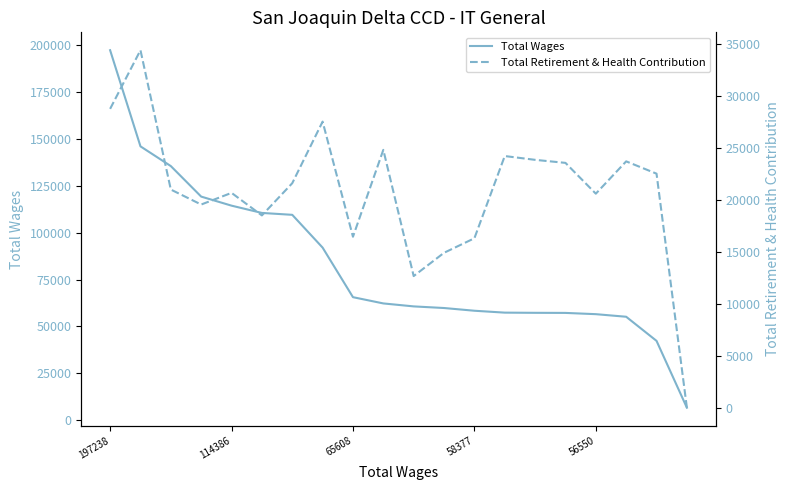

What is the highest value of the Total Wages series?

197238